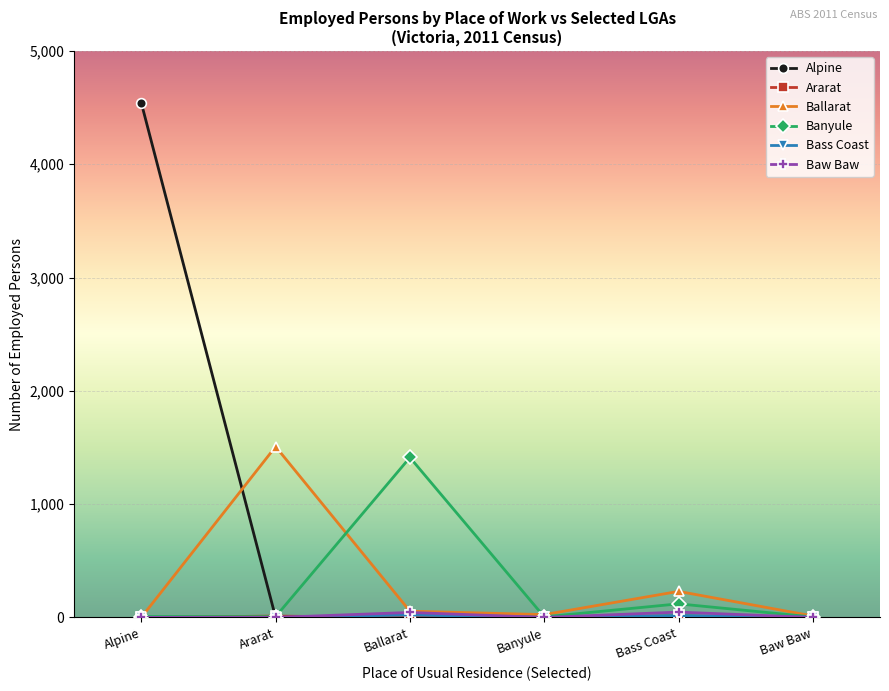

What is the maximum value shown in the chart?

4542